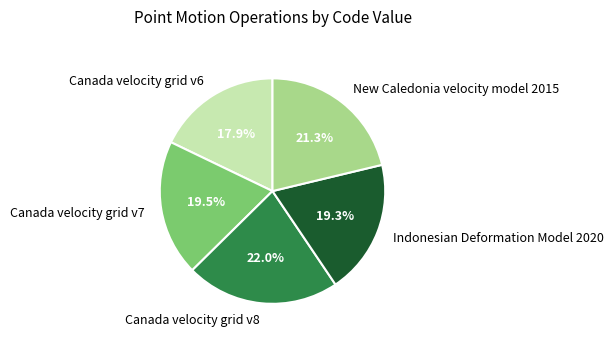

The New Caledonia velocity model 2015 slice represents 21% of the pie. True or false?

True